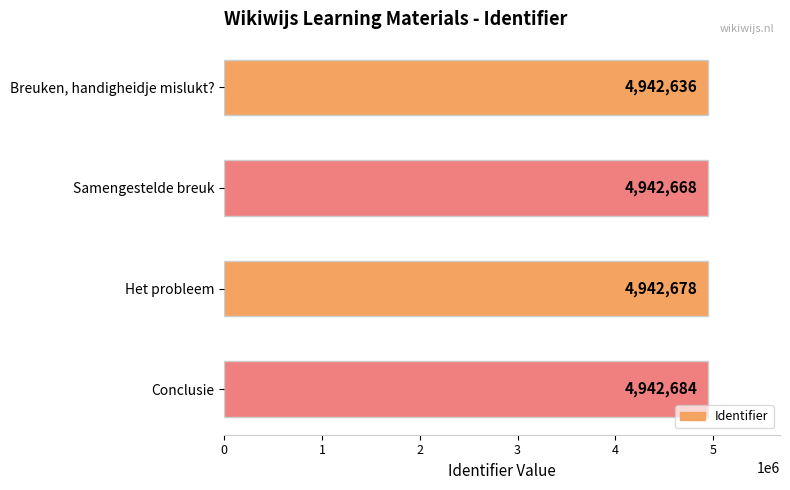

What is the difference between the maximum and minimum values?

48